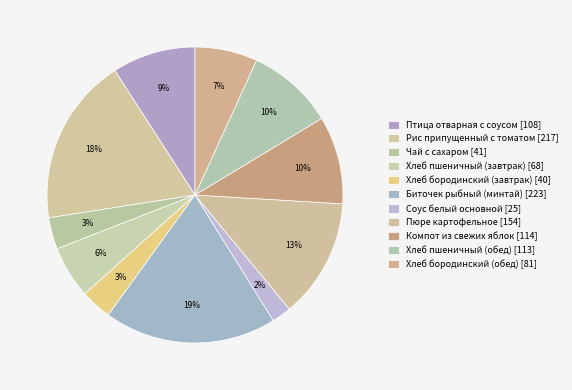

Is there any slice that represents more than half of the pie?

No